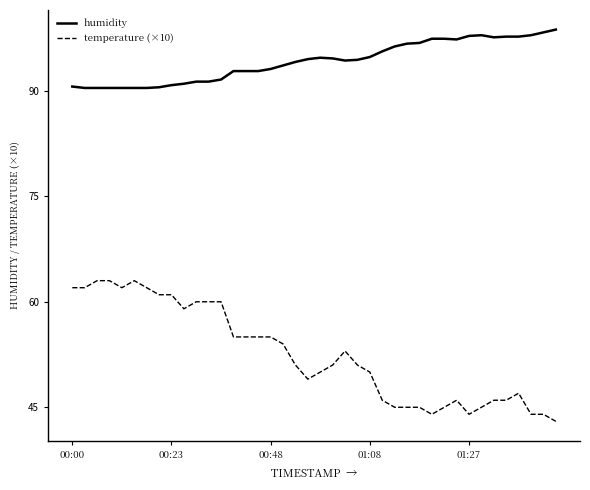

Which series has the widest spread of values?

temperature (×10)